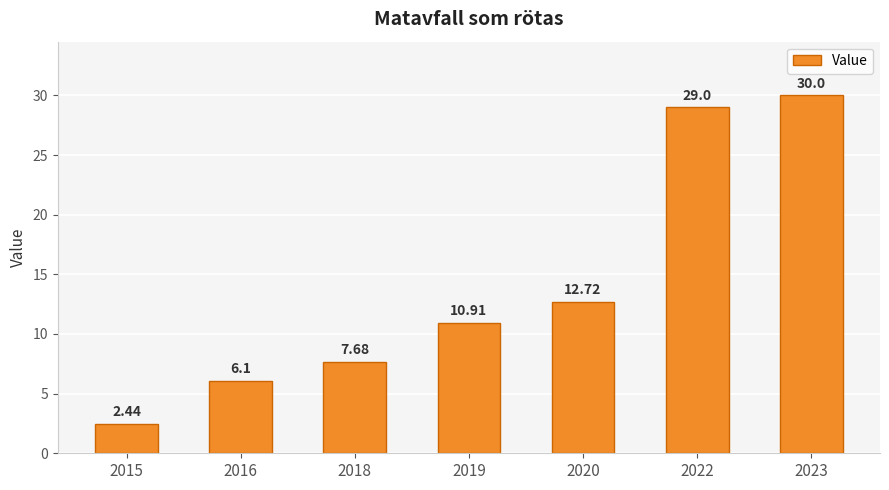

Rank the categories by value from highest to lowest.

2023, 2022, 2020, 2019, 2018, 2016, 2015